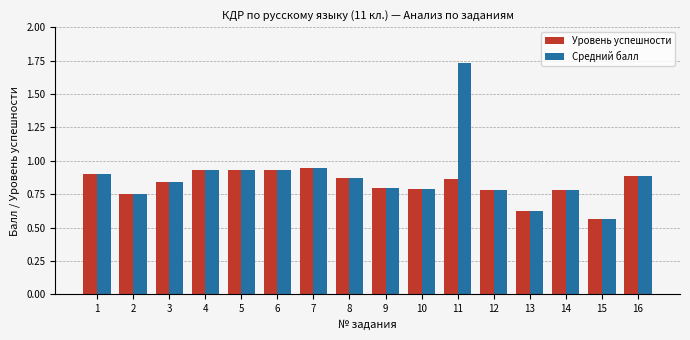

Which category has the highest value across all series?

11